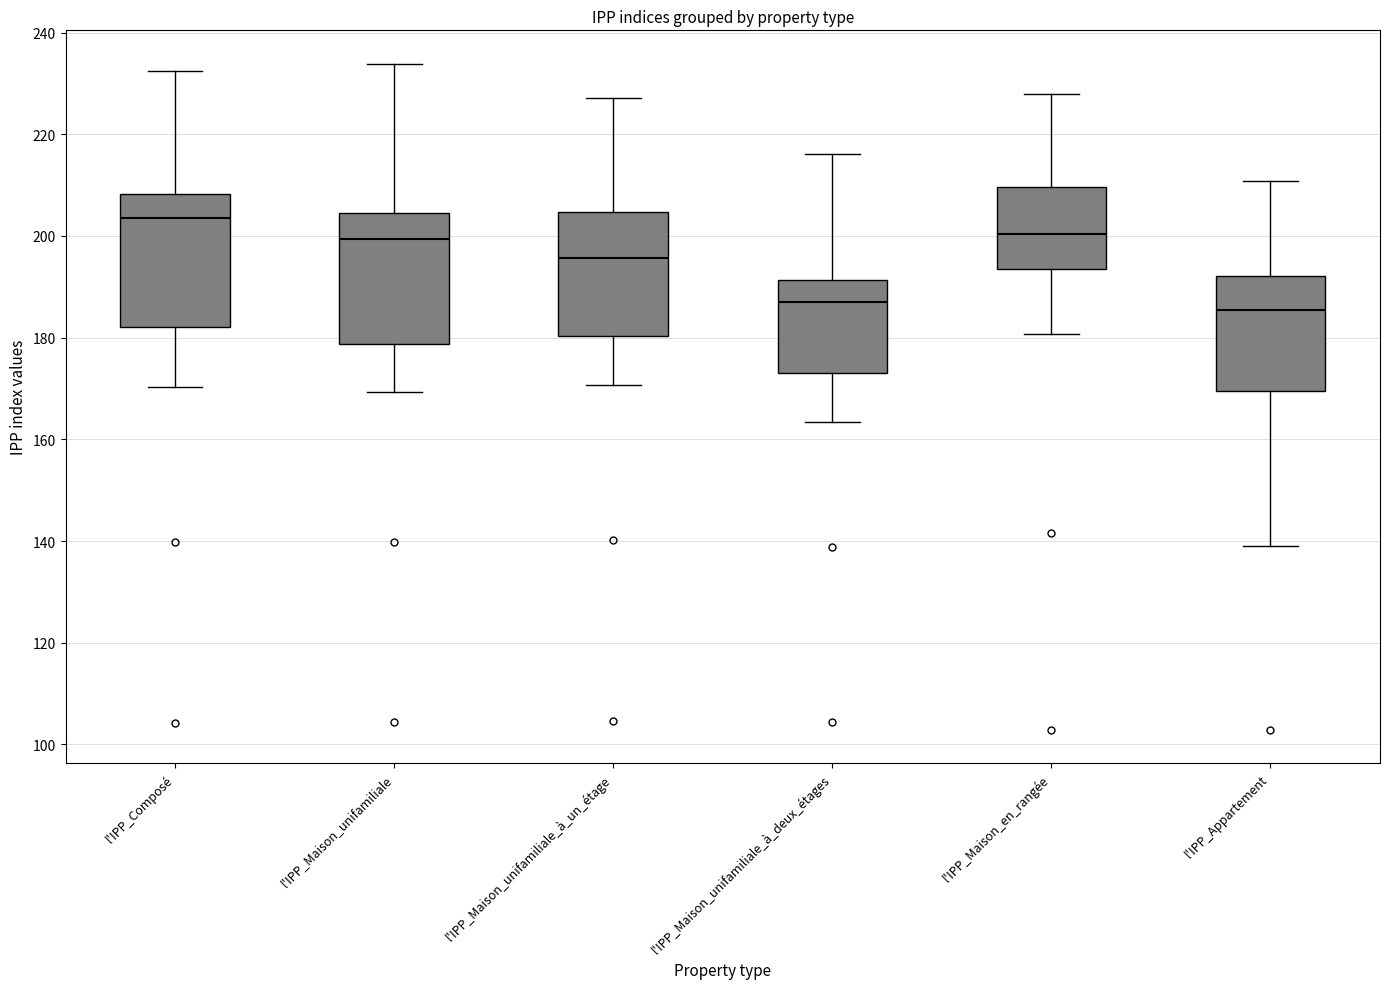

Reading left to right, read every box against the y-axis: the position of its median line, the range the box covers, and the ends of its whiskers. The values are not printed on the chart, so give them approximately, as read against the axis.

l'IPP_Composé: median 204, box 182 to 208, whiskers 170 to 232
l'IPP_Maison_unifamiliale: median 200, box 178 to 204, whiskers 170 to 234
l'IPP_Maison_unifamiliale_à_un_étage: median 196, box 180 to 204, whiskers 170 to 228
l'IPP_Maison_unifamiliale_à_deux_étages: median 186, box 174 to 192, whiskers 164 to 216
l'IPP_Maison_en_rangée: median 200, box 194 to 210, whiskers 180 to 228
l'IPP_Appartement: median 186, box 170 to 192, whiskers 140 to 210